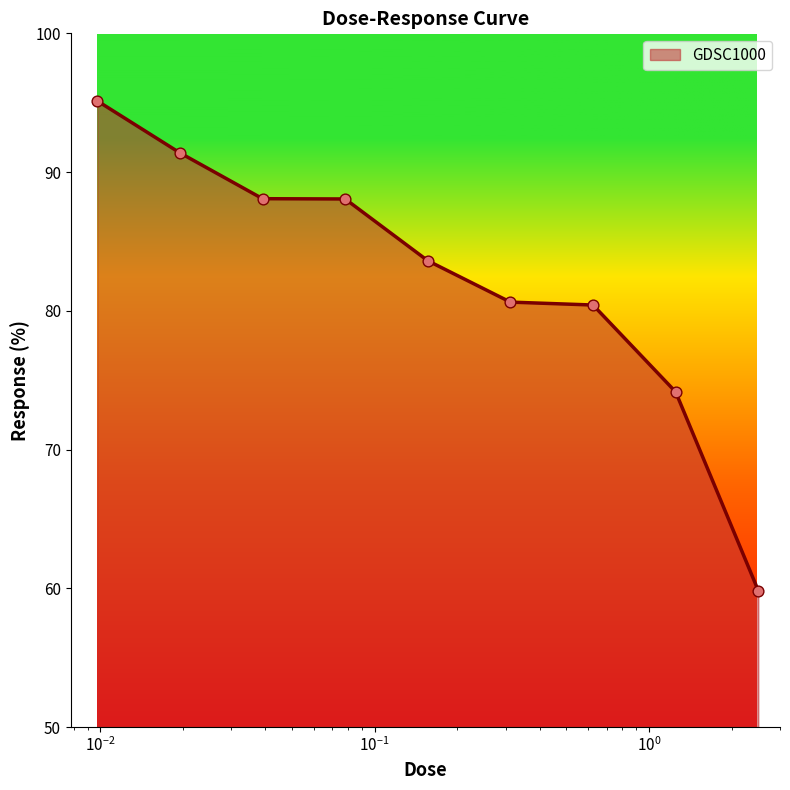

What is the maximum value shown in the chart?

95.1